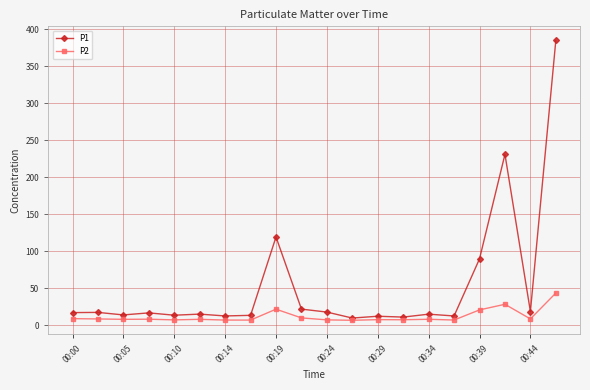

What is the value of the P2 point at the 2nd from the left?

8.5